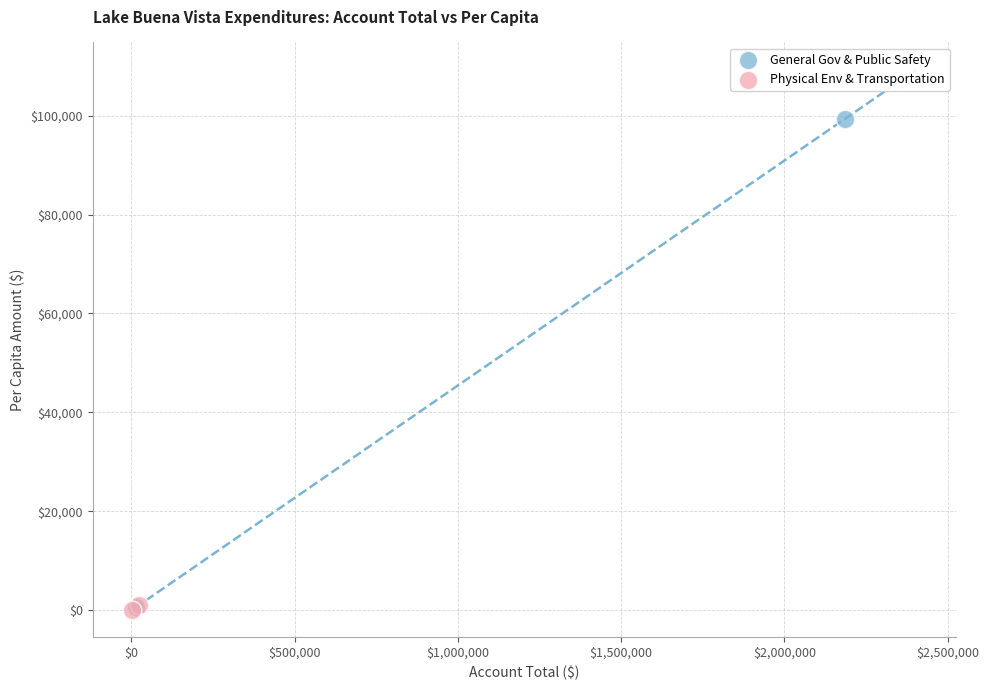

Which series has the widest spread of Y values?

General Gov & Public Safety